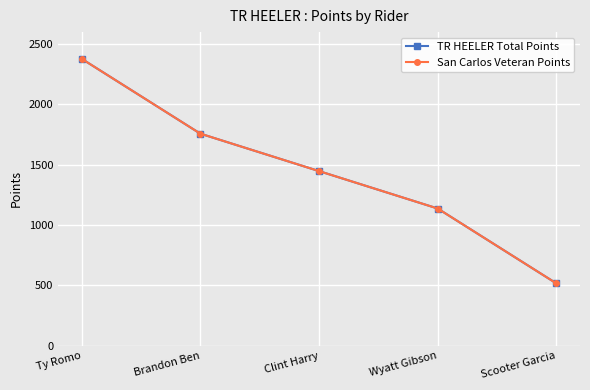

Is it true that TR HEELER Total Points equals 921.0 at Brandon Ben?

False